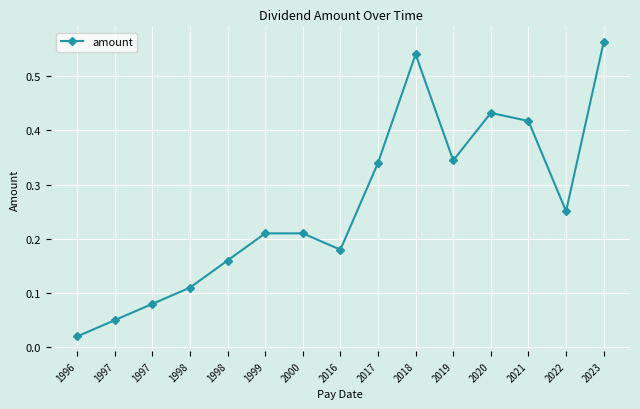

What is the difference between the second highest and second lowest values?

0.5